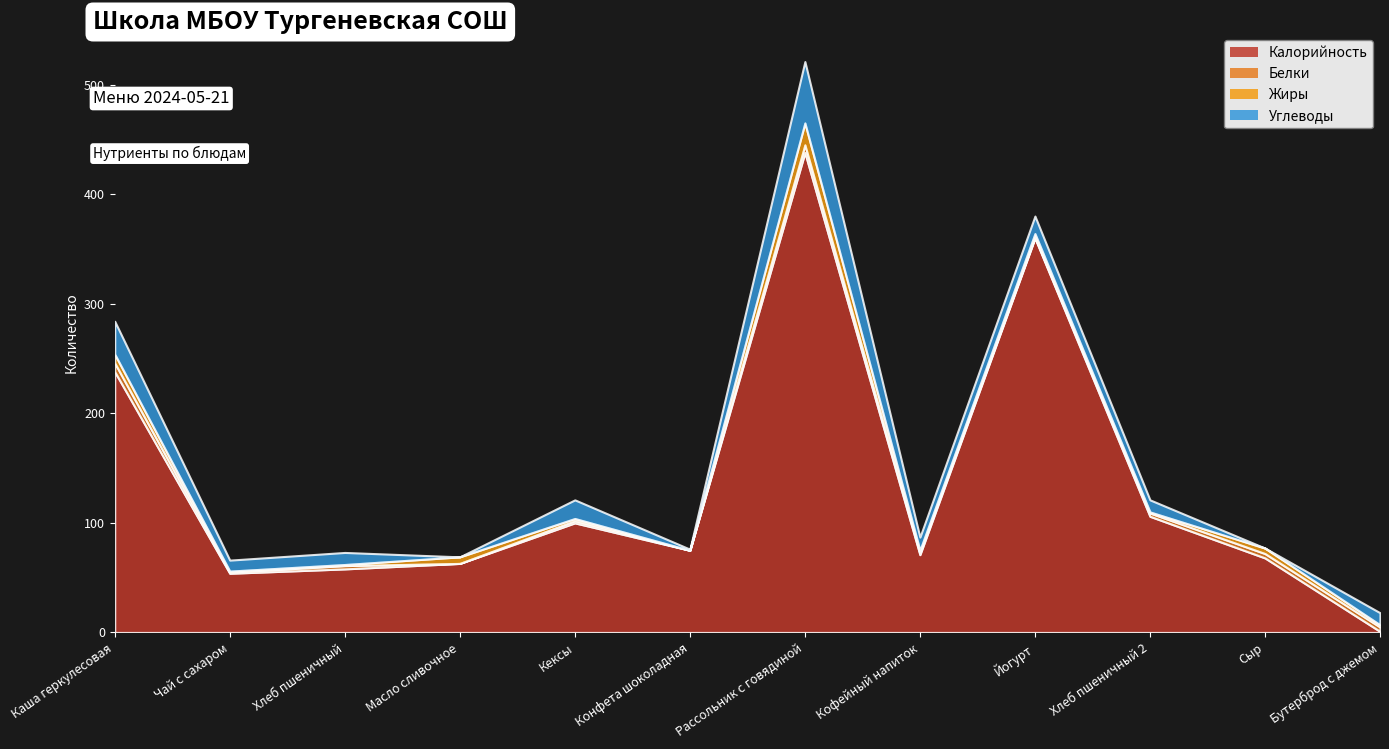

Reading left to right, transcribe all the data shown in this chart.

Калорийность: Каша геркулесовая=238	Чай с сахаром=54	Хлеб пшеничный=58	Масло сливочное=63	Кексы=100	Конфета шоколадная=75	Рассольник с говядиной=438	Кофейный напиток=71	Йогурт=360	Хлеб пшеничный 2=106	Сыр=68	Бутерброд с джемом=1
Белки: Каша геркулесовая=8	Чай с сахаром=1	Хлеб пшеничный=3	Масло сливочное=0	Кексы=2	Конфета шоколадная=0	Рассольник с говядиной=7	Кофейный напиток=2	Йогурт=1	Хлеб пшеничный 2=3	Сыр=4	Бутерброд с джемом=4
Жиры: Каша геркулесовая=8	Чай с сахаром=1	Хлеб пшеничный=1	Масло сливочное=6	Кексы=2	Конфета шоколадная=0	Рассольник с говядиной=20	Кофейный напиток=2	Йогурт=3	Хлеб пшеничный 2=1	Сыр=5	Бутерброд с джемом=2
Углеводы: Каша геркулесовая=30	Чай с сахаром=10	Хлеб пшеничный=11	Масло сливочное=0	Кексы=17	Конфета шоколадная=1	Рассольник с говядиной=56	Кофейный напиток=12	Йогурт=16	Хлеб пшеничный 2=11	Сыр=0	Бутерброд с джемом=11